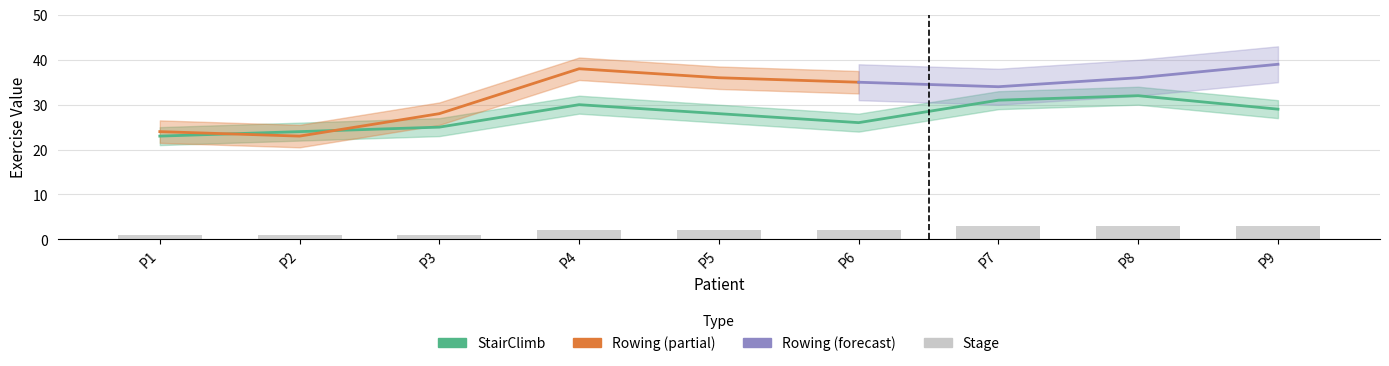

Which series has the largest total across all categories?

StairClimb